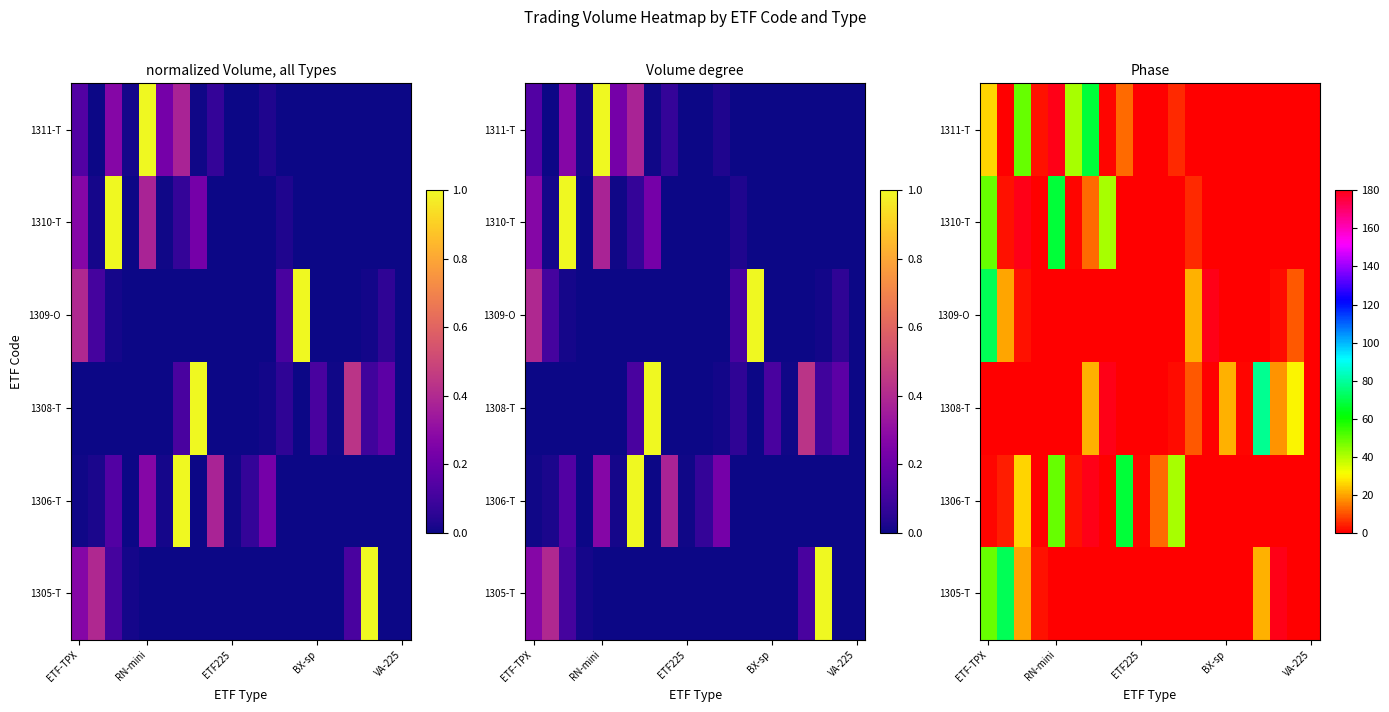

What is the total value across all series at RN-mini?

296.4